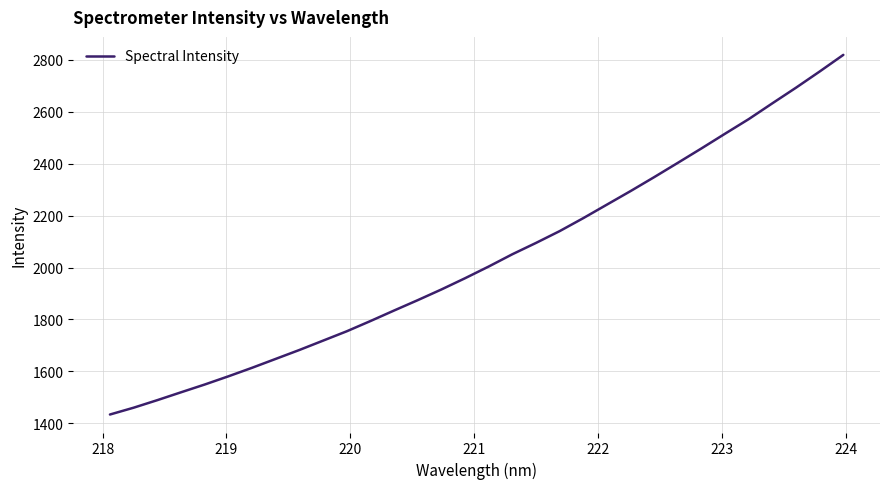

What is the greatest value displayed?

2818.9